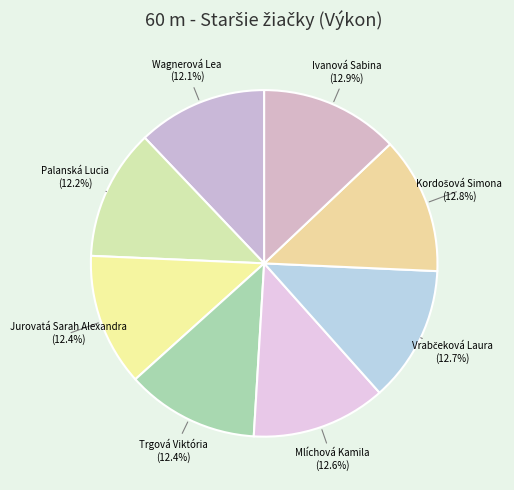

Approximately how many times larger is the value at Jurovatá Sarah Alexandra compared to Trgová Viktória?

1.0